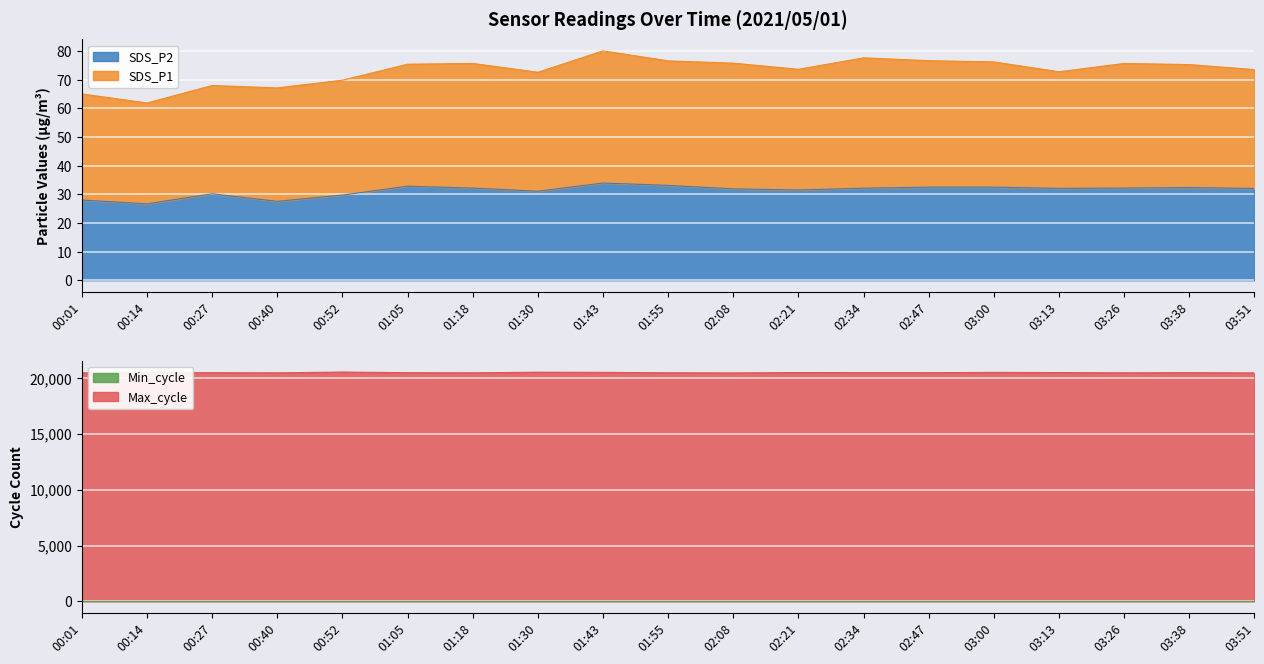

Which series has the largest total across all categories?

Max_cycle